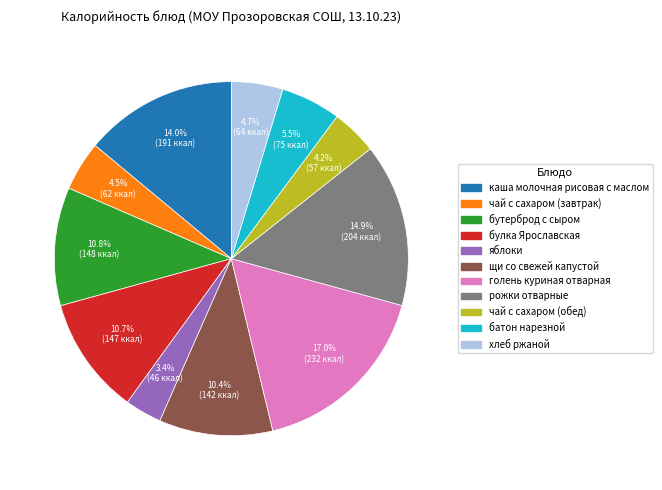

How many segments does this pie chart have?

11